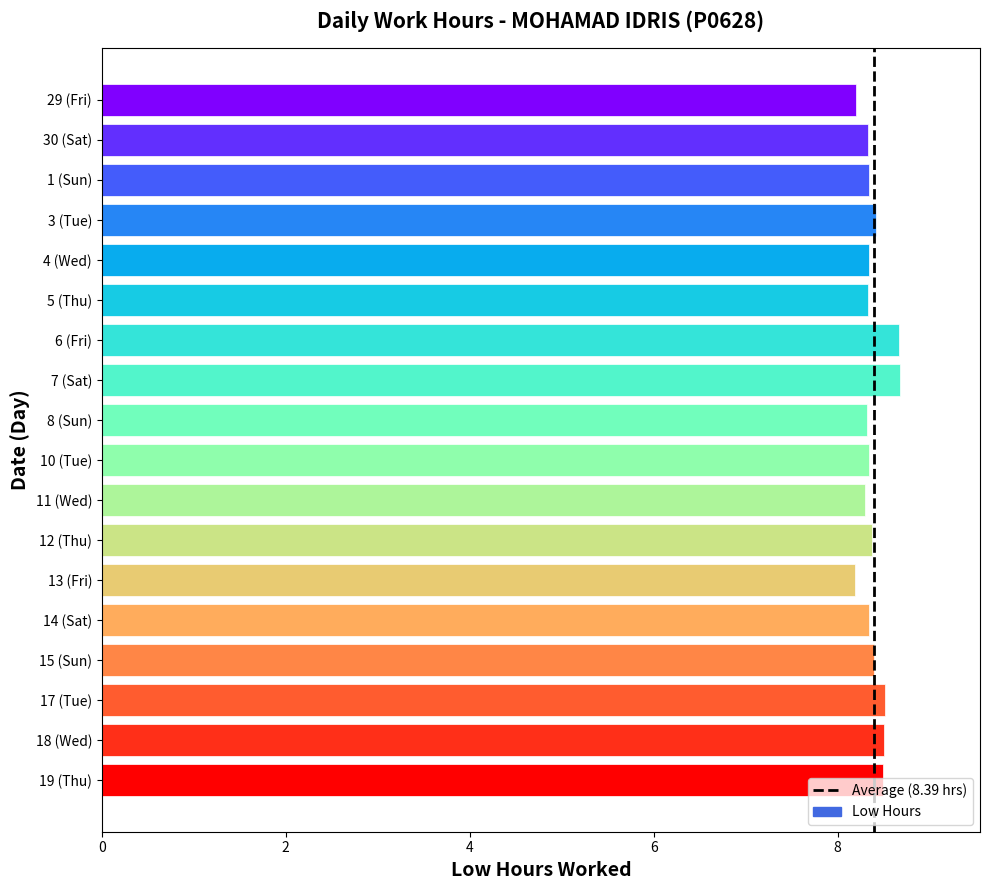

Approximately how many times larger is the value at 18 (Wed) compared to 11 (Wed)?

1.0